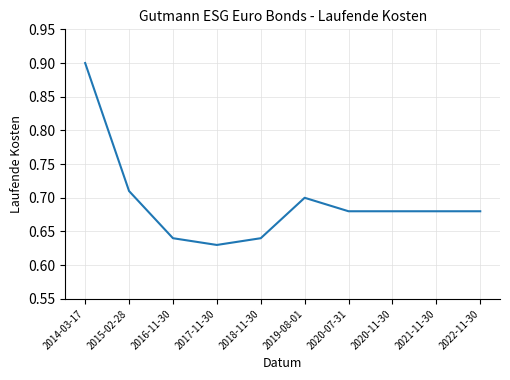

True or false: there are more than 0 points higher than both neighbors.

True